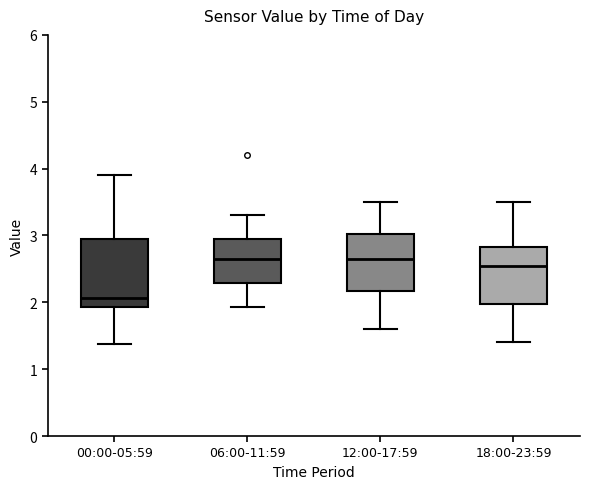

Where does the upper whisker of the box for 12:00-17:59 end on the y-axis? The values are not printed on the chart, so give them approximately, as read against the axis.

3.5